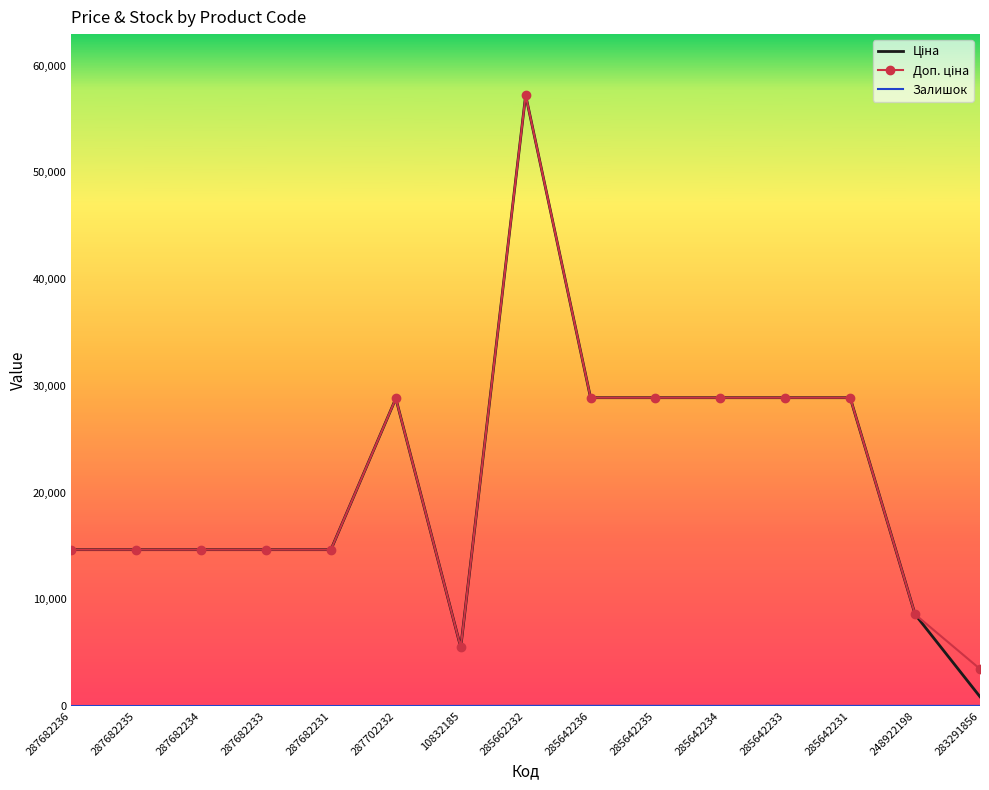

What is the total value across all series at 287682235?

29299.2